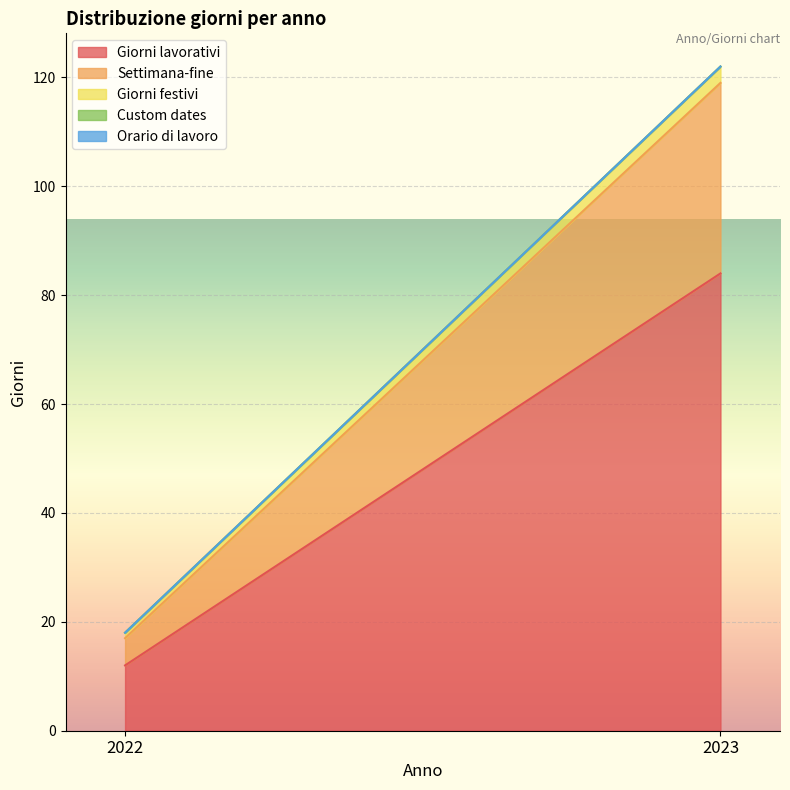

Reading left to right, list all the values displayed in this chart.

Giorni lavorativi: 2022=12	2023=84
Settimana-fine: 2022=5	2023=35
Giorni festivi: 2022=1	2023=3
Custom dates: 2022=0	2023=0
Orario di lavoro: 2022=0	2023=0